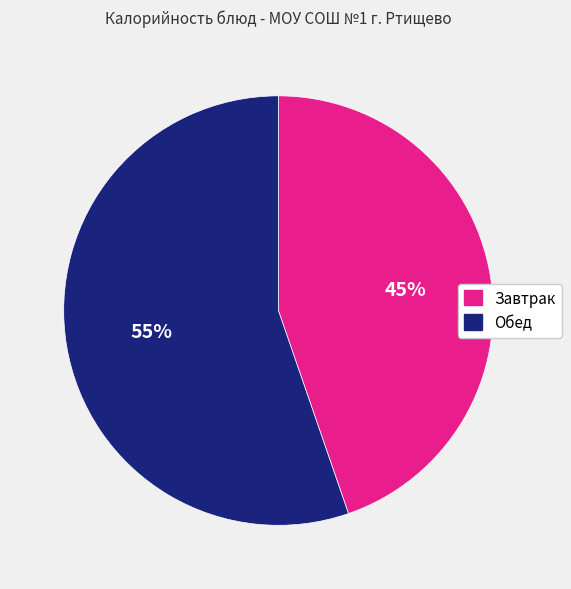

Is there a majority slice in this chart?

Yes